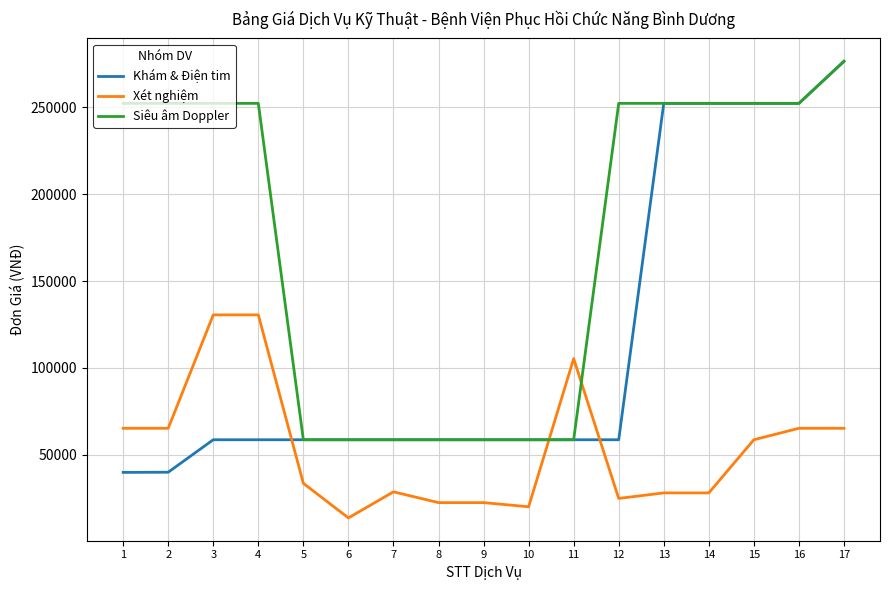

What are all the series names shown in the legend?

Khám & Điện tim, Xét nghiệm, Siêu âm Doppler